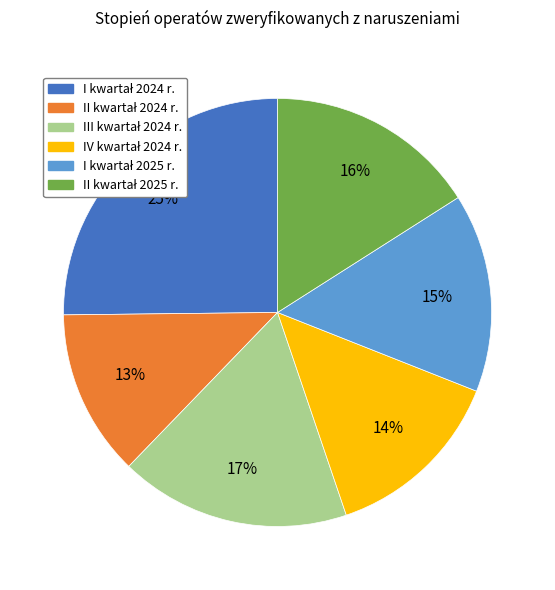

Is there any slice that represents more than half of the pie?

No